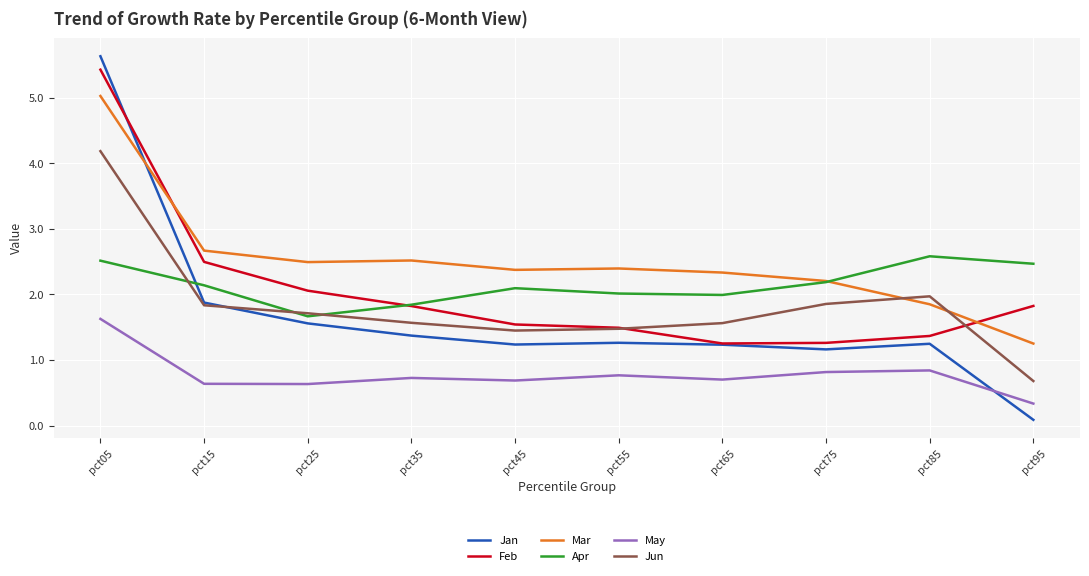

Which category has the lowest value in the Mar series?

pct95